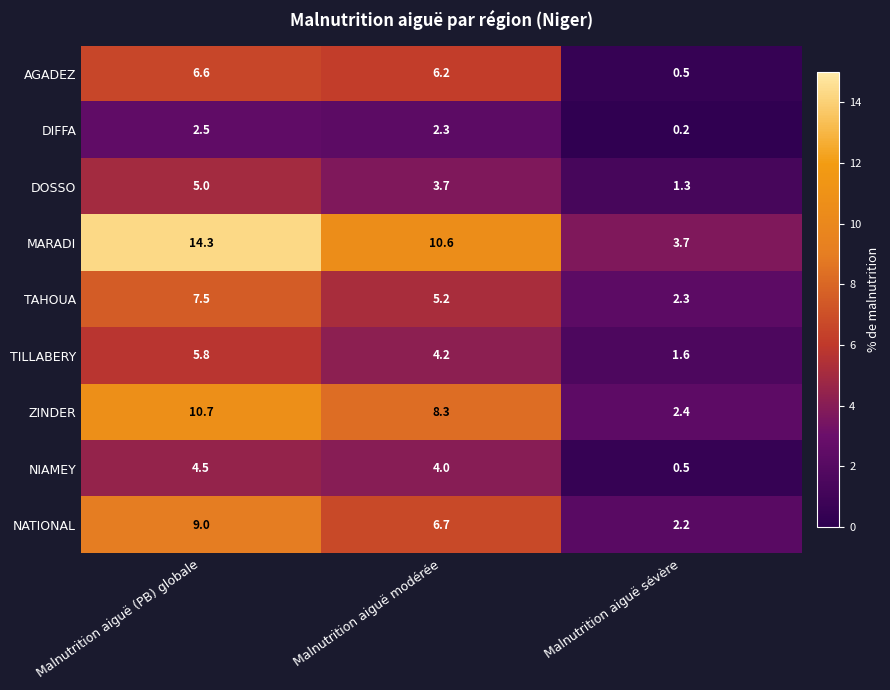

What is the greatest value displayed?

14.3